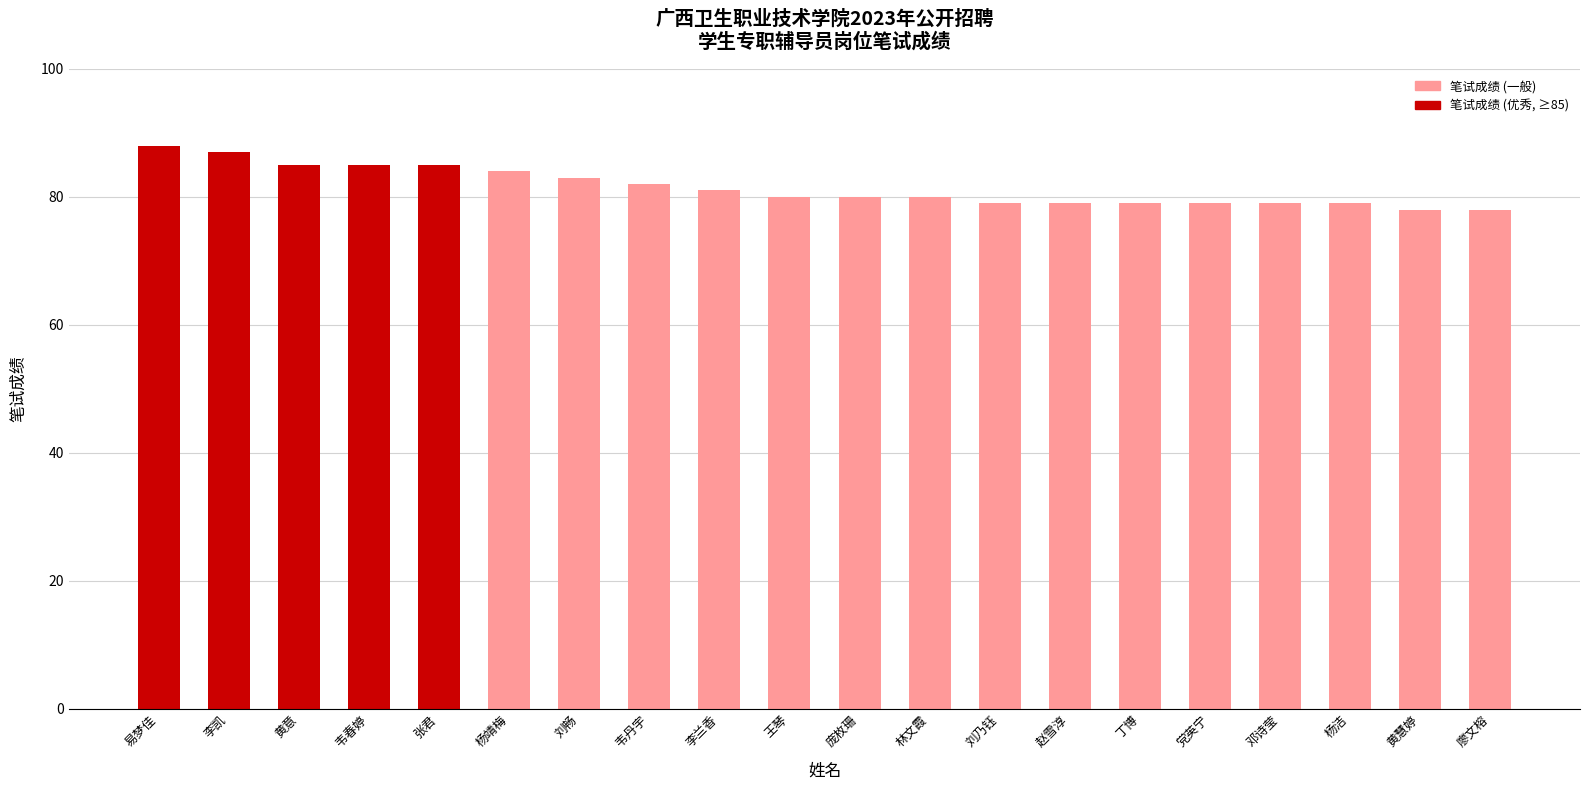

What value does the data have at 黄意, to the nearest 5?

85